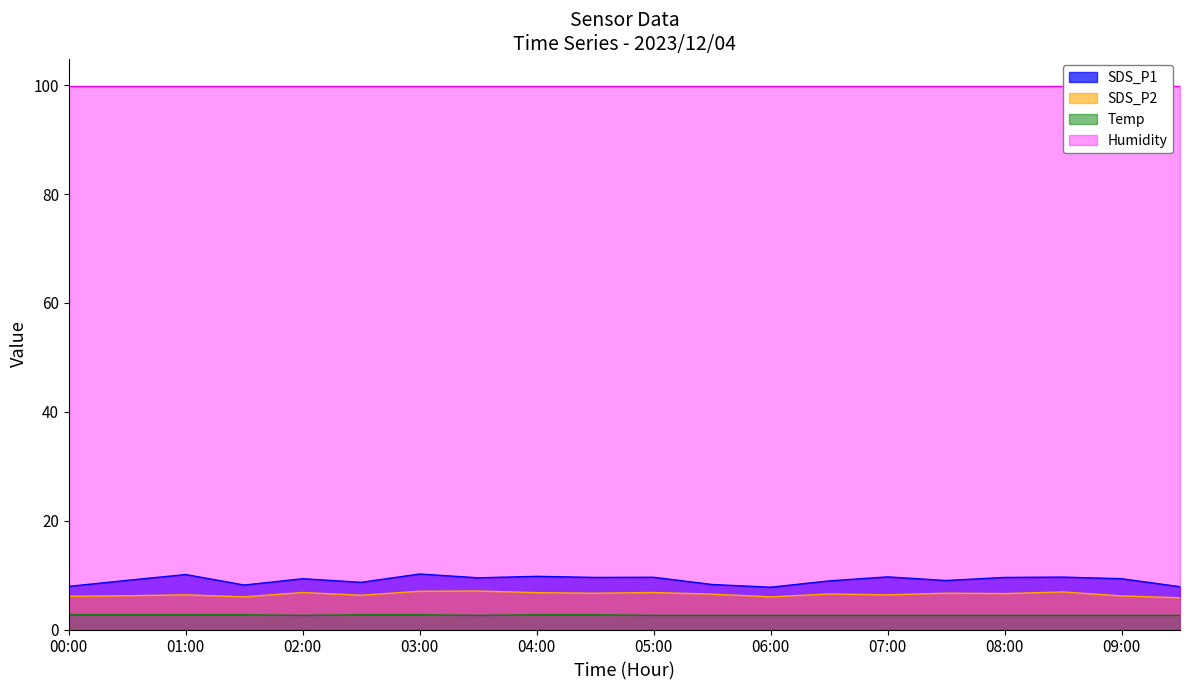

Which category has the highest value in the Temp series?

00:00